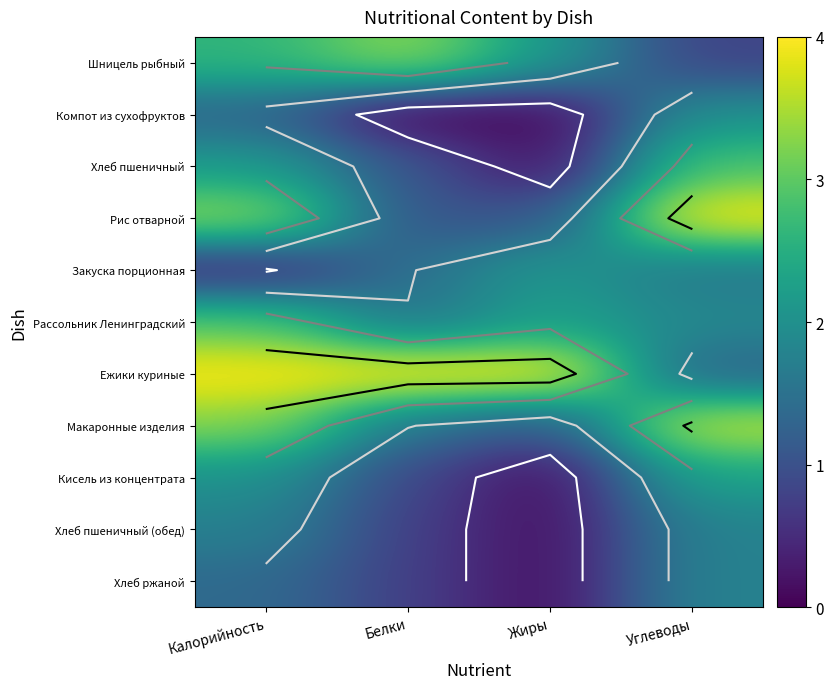

True or false: Рассольник Ленинградский has a value of 1.9 at Углеводы.

True